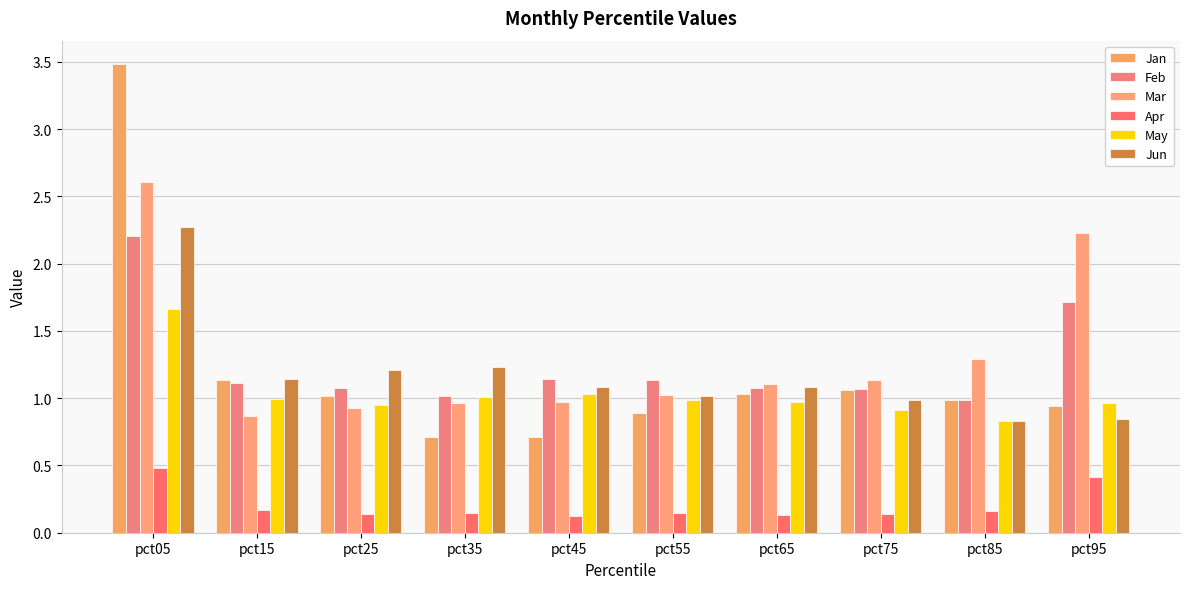

True or false: Feb has a value of 1.0 at pct85.

True